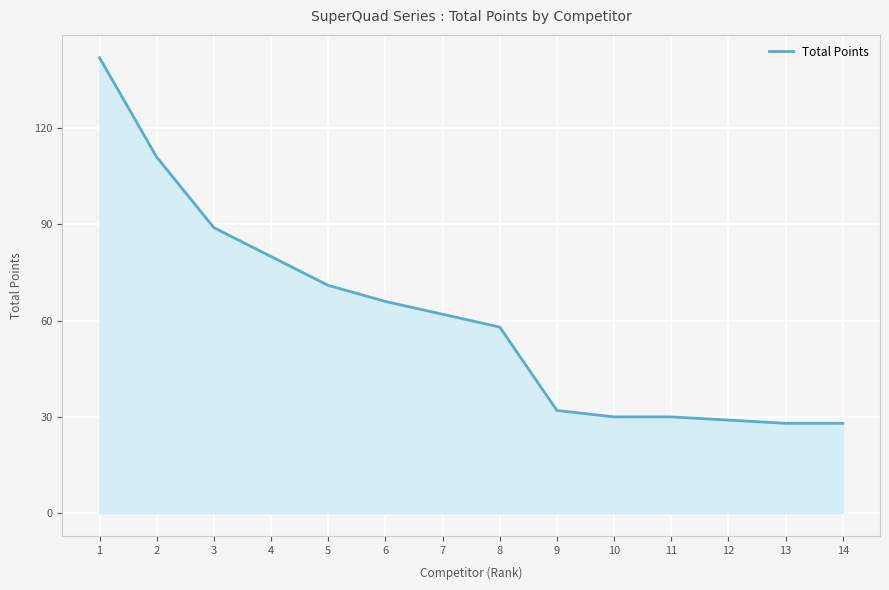

What is the difference between the values at 5 and 12?

42